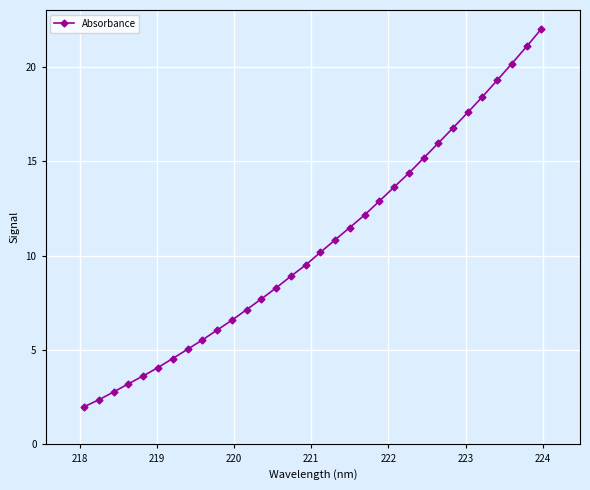

What is the value of the 9th point from the left?

5.5